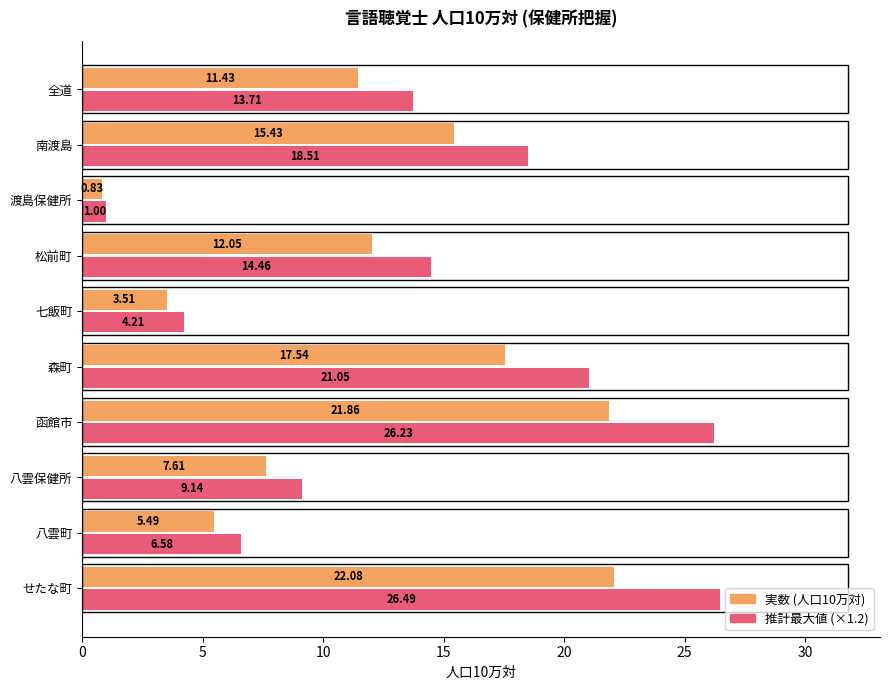

Which label corresponds to the largest value in the chart?

せたな町